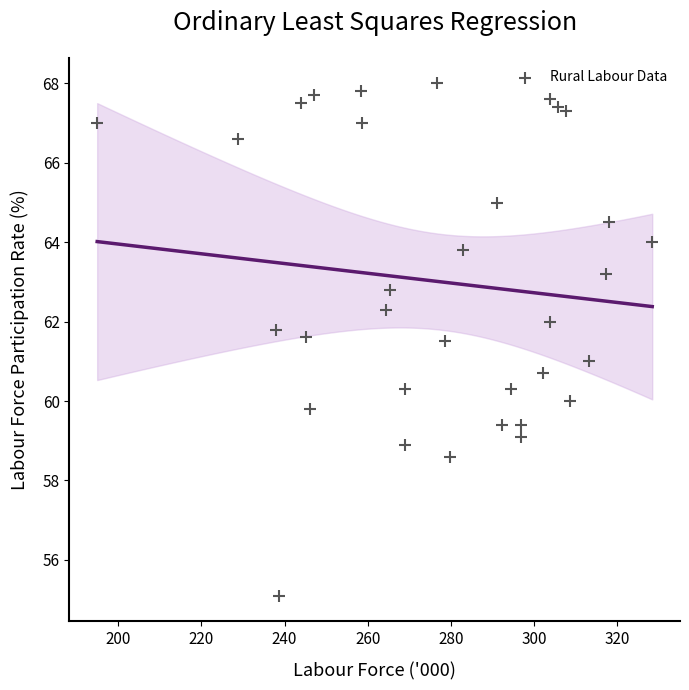

What is the range of Y values (max minus min)?

12.9